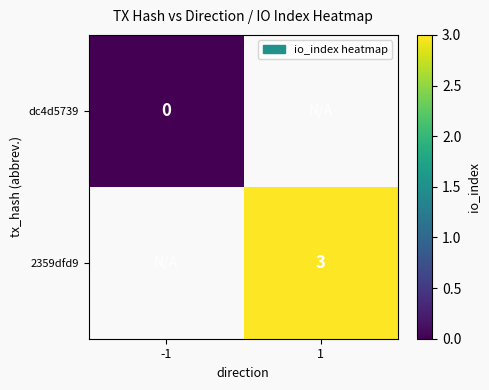

Is the value of 2359dfd9 at 1 greater than the value of dc4d5739 at -1?

Yes